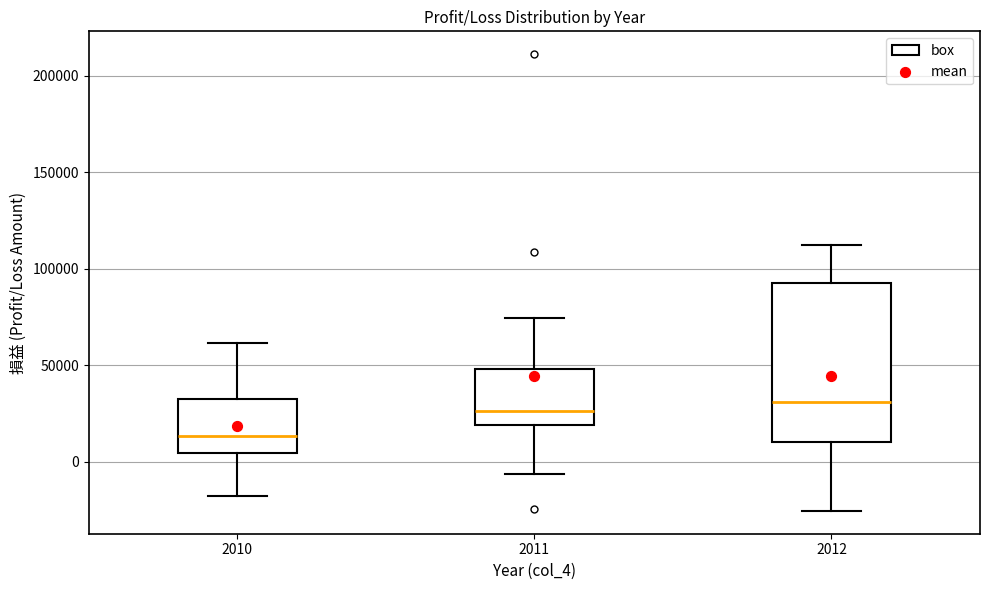

Reading left to right, transcribe this box plot: for each box, give where its median line is, the range the box spans, and where its two whiskers end, as read against the y-axis. The values are not printed on the chart, so give them approximately, as read against the axis.

2010: median 15000, box 5000 to 30000, whiskers -20000 to 60000
2011: median 25000, box 20000 to 50000, whiskers -5000 to 75000
2012: median 30000, box 10000 to 95000, whiskers -25000 to 110000